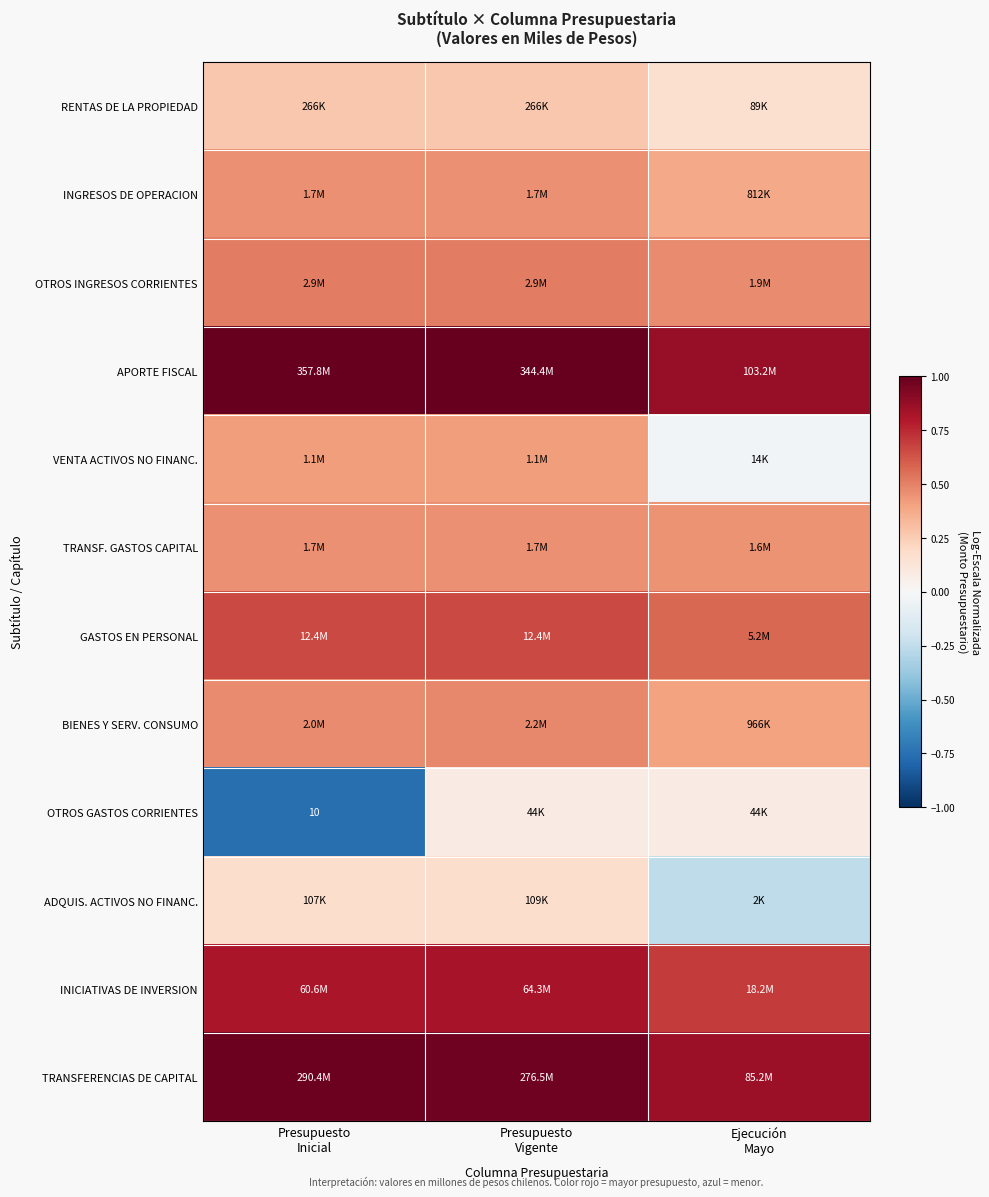

Is it true that GASTOS EN PERSONAL equals 1.1 at Presupuesto Inicial?

False